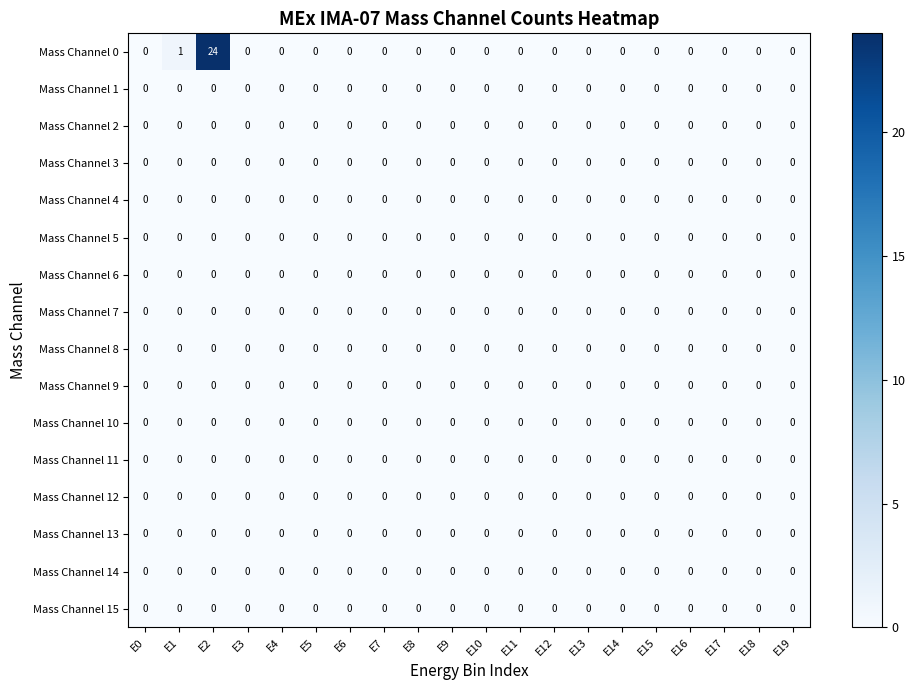

What is the difference between the maximum and minimum values in the Mass Channel 0 series?

24